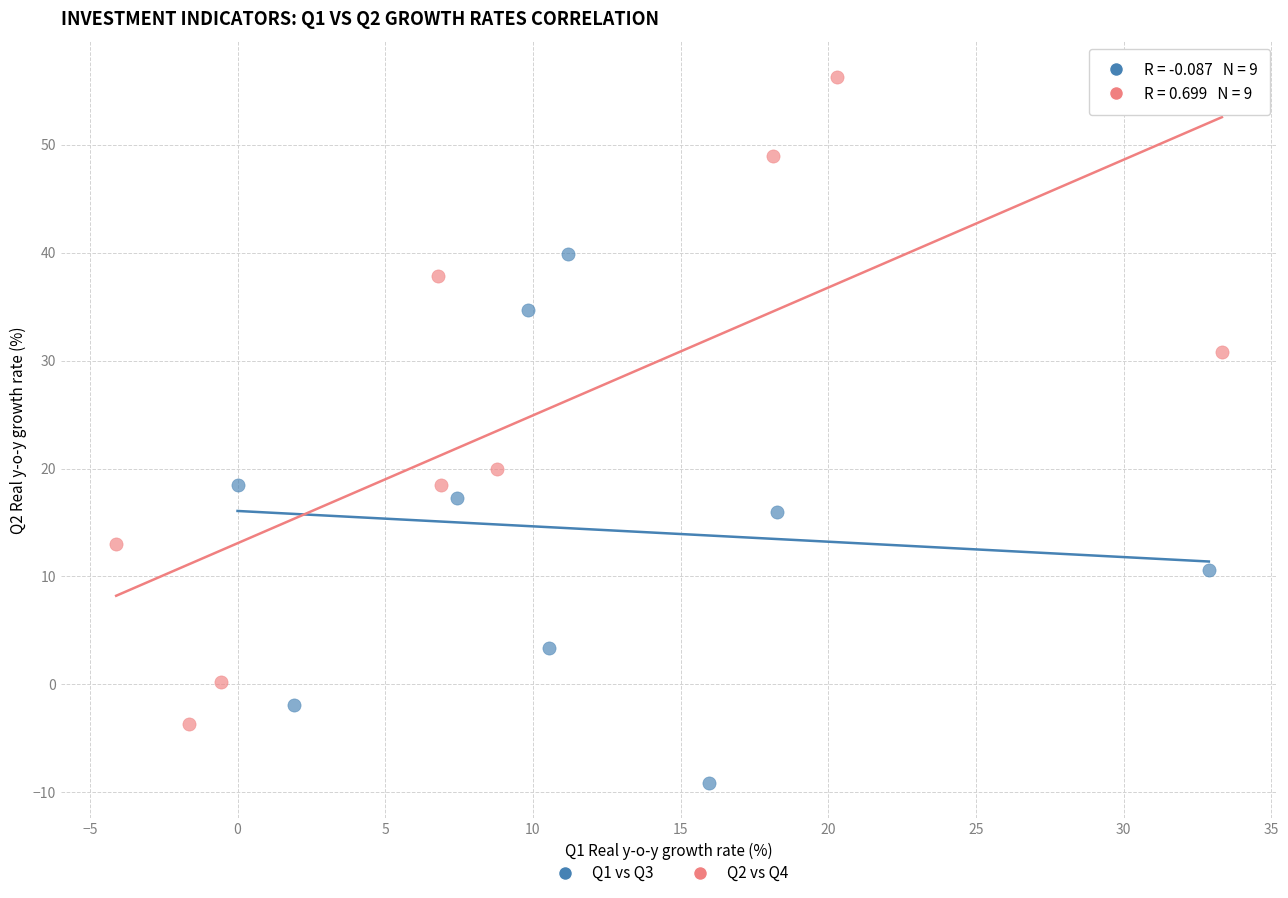

Which series contains the lowest Y value?

Q1 vs Q3